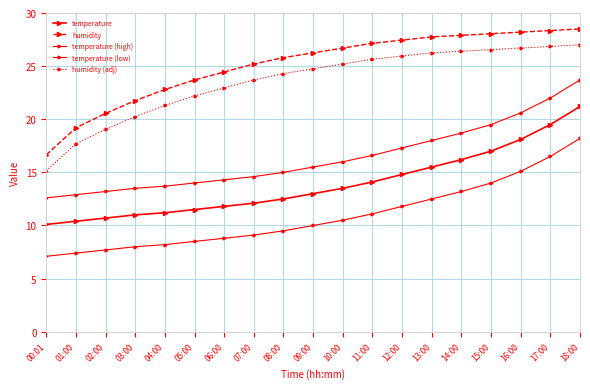

The humidity series shows 42.1 at 07:00. True or false?

False